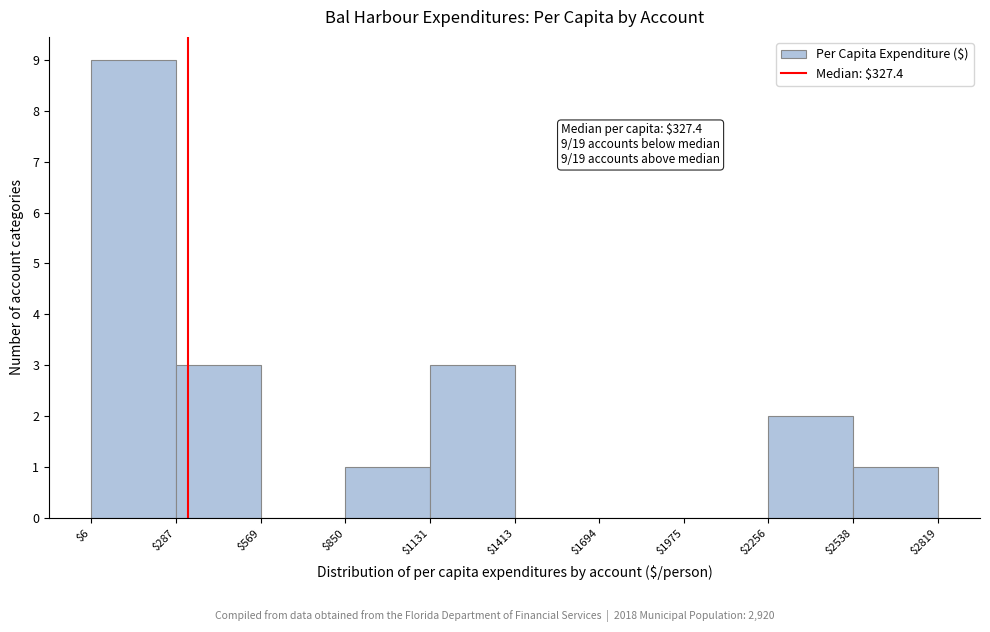

Which range on the x-axis has the tallest bar?

$6 to $287